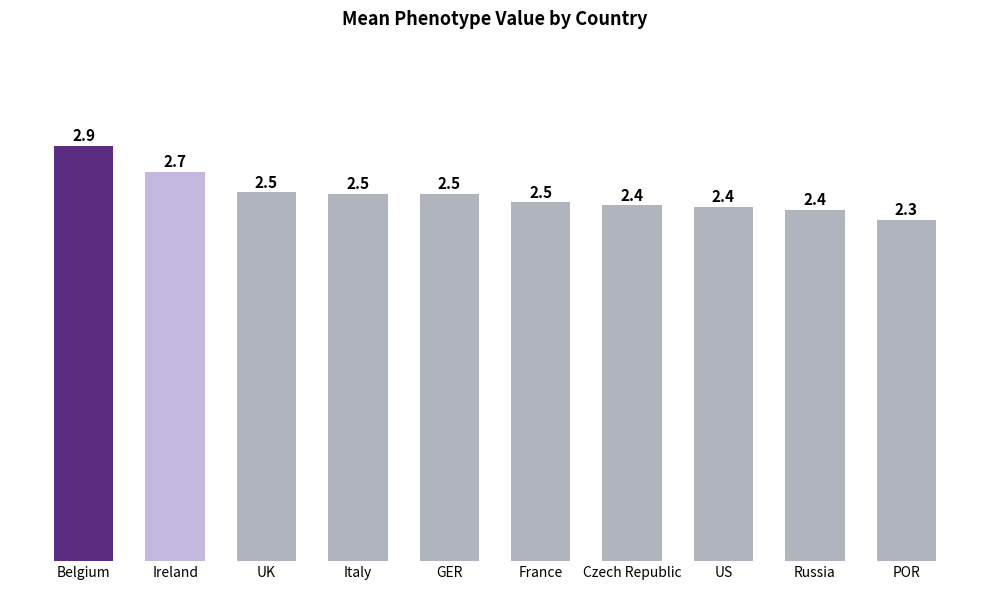

True or false: the data shows 4.2 at Belgium.

False